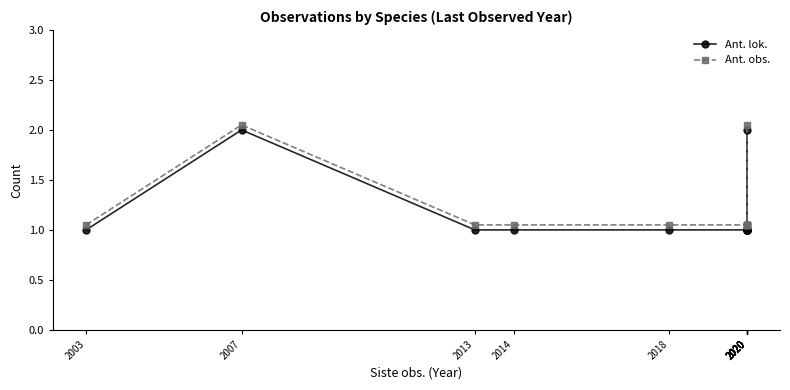

Reading right to left, what are all the values shown in this chart?

Ant. lok.: 1.0	1.0	1.0	1.0	1.0	2.0	1.0	1.0	1.0	1.0	1.0	2.0	1.0
Ant. obs.: 1.1	1.1	1.1	1.1	1.1	2.0	1.1	1.1	1.1	1.1	1.1	2.0	1.1